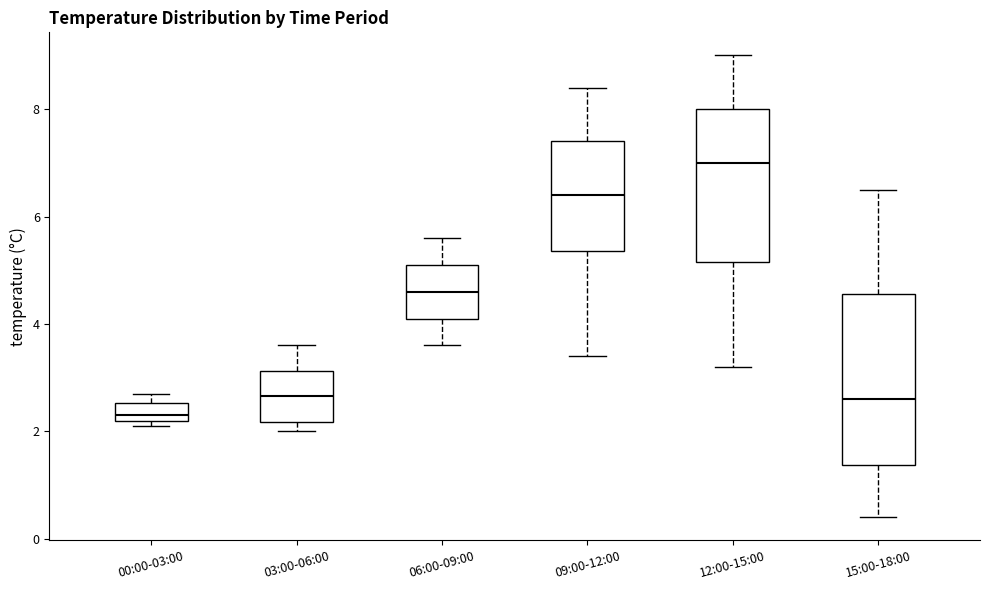

Which box has the highest median line?

12:00-15:00